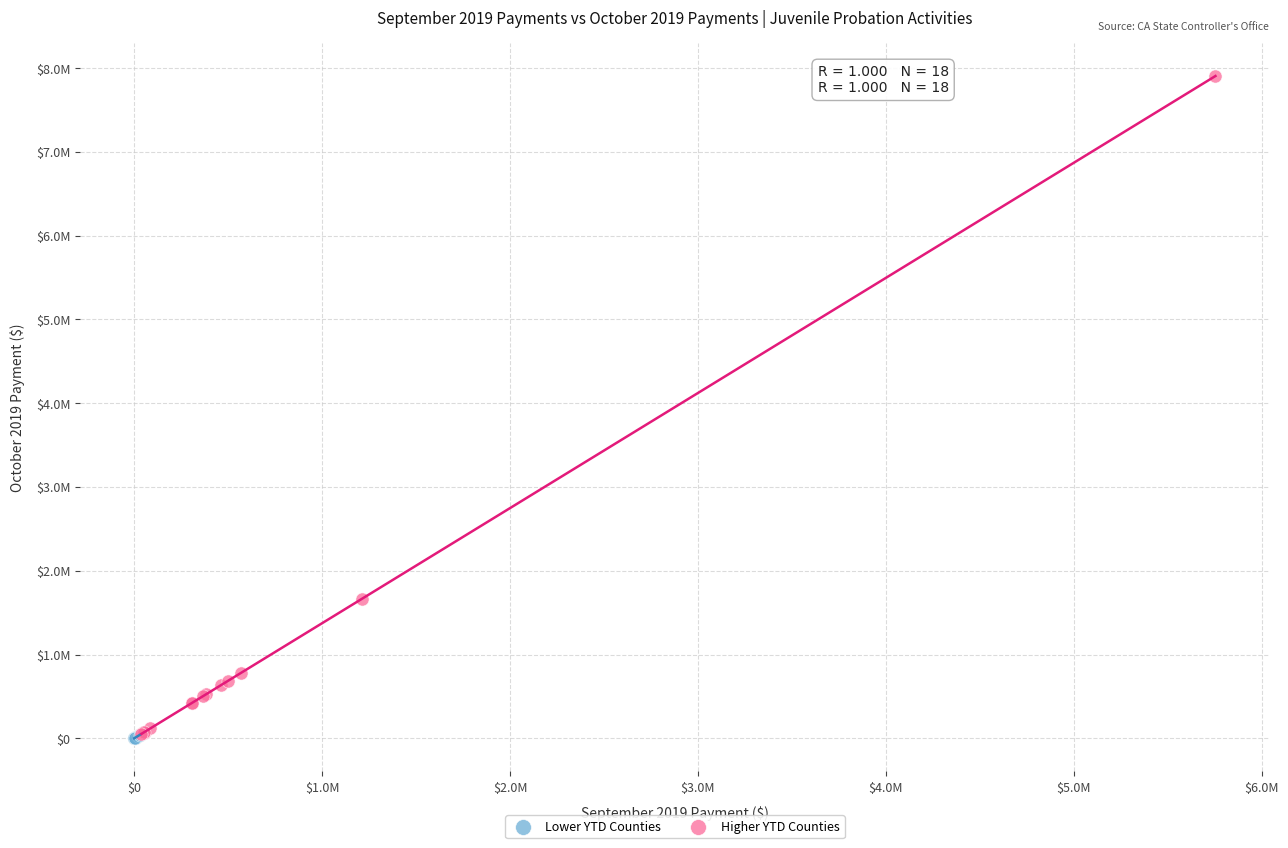

What are all the series names shown in the legend?

Lower YTD Counties, Higher YTD Counties